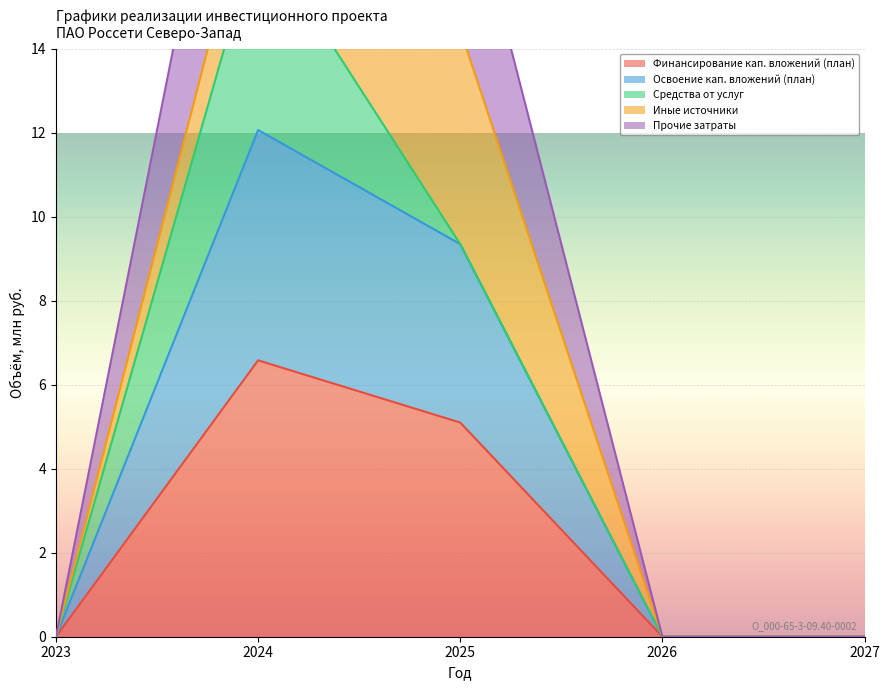

At which category is the sum across all series the highest?

2024